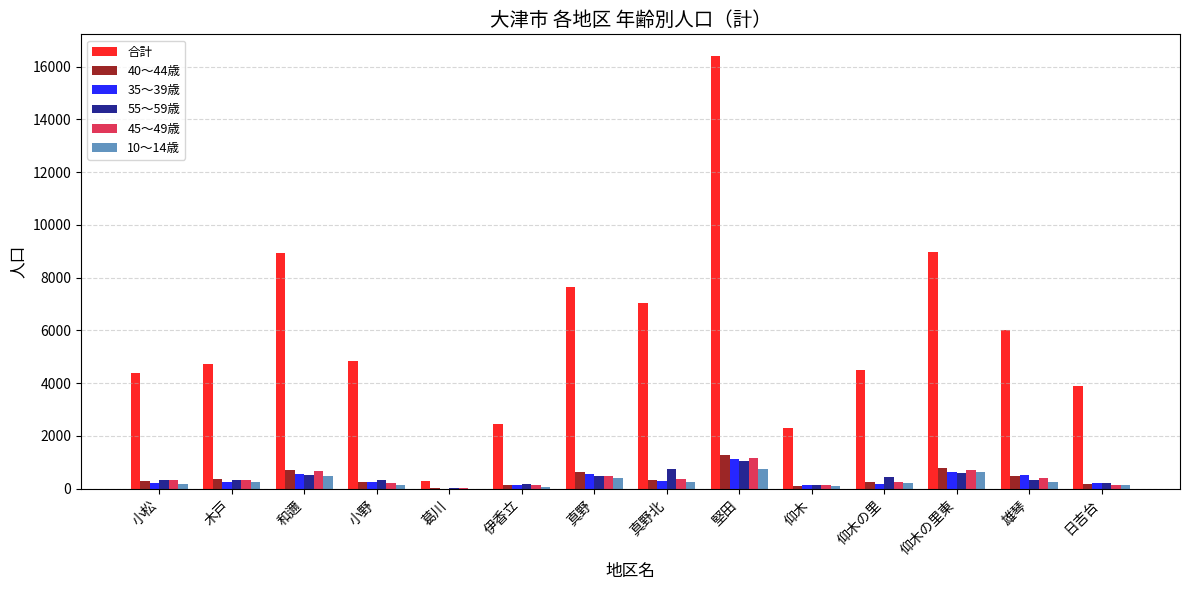

The value of 35～39歳 at 仰木の里東 is 643. True or false?

True